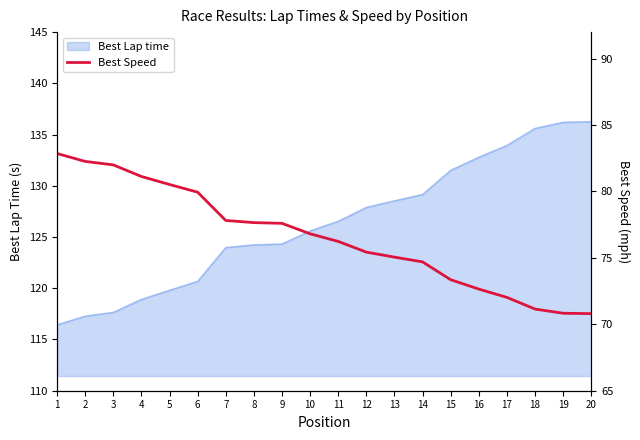

Is it true that Best Lap time equals 188.3 at 12?

False